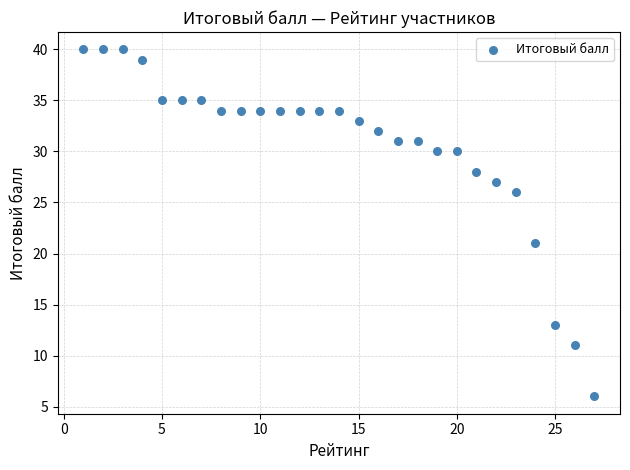

What Y value in the scatter plot is closest to 23?

21